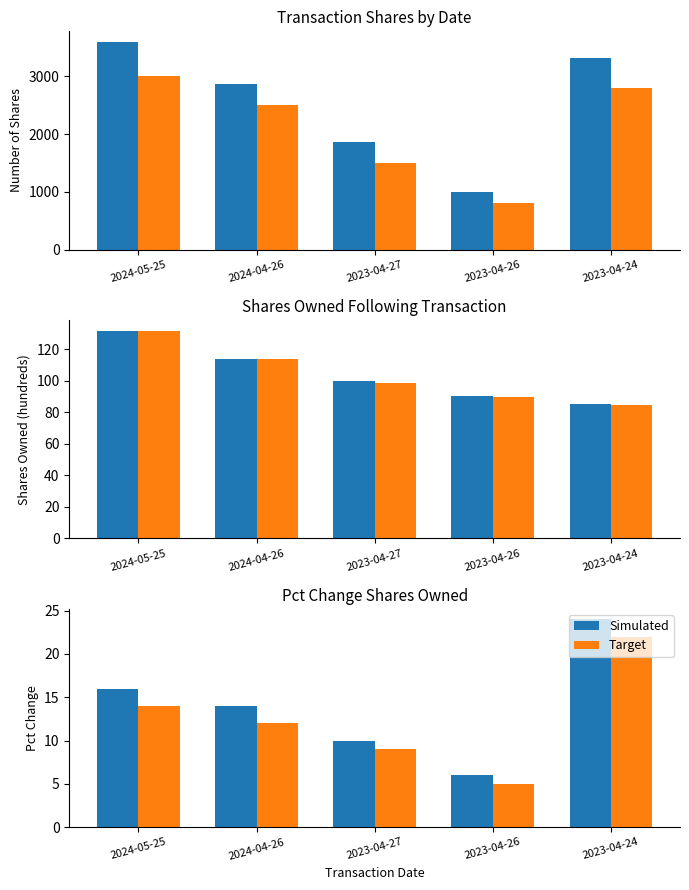

What are all the series names shown in the legend?

Simulated, Target